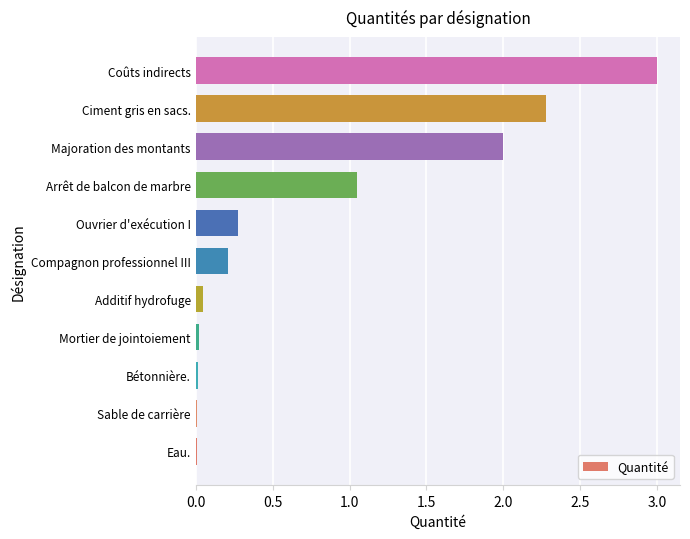

Does the chart contain stacked bars?

No